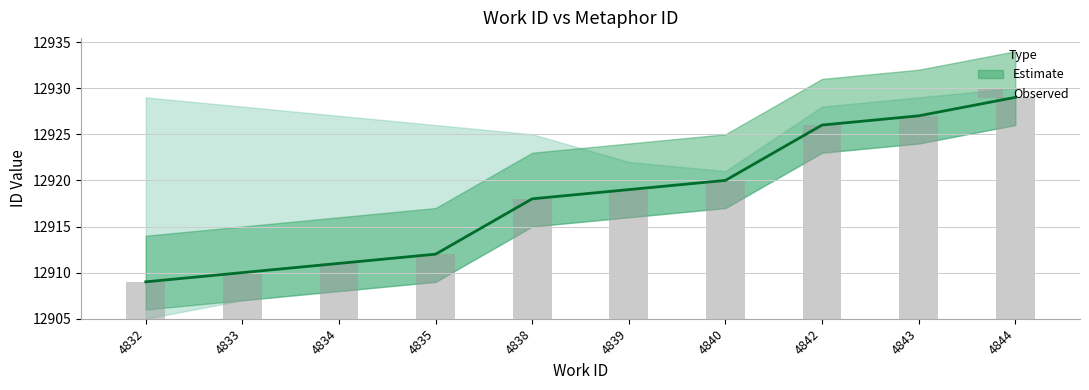

Is it true that the value at 4833 is 3?

False